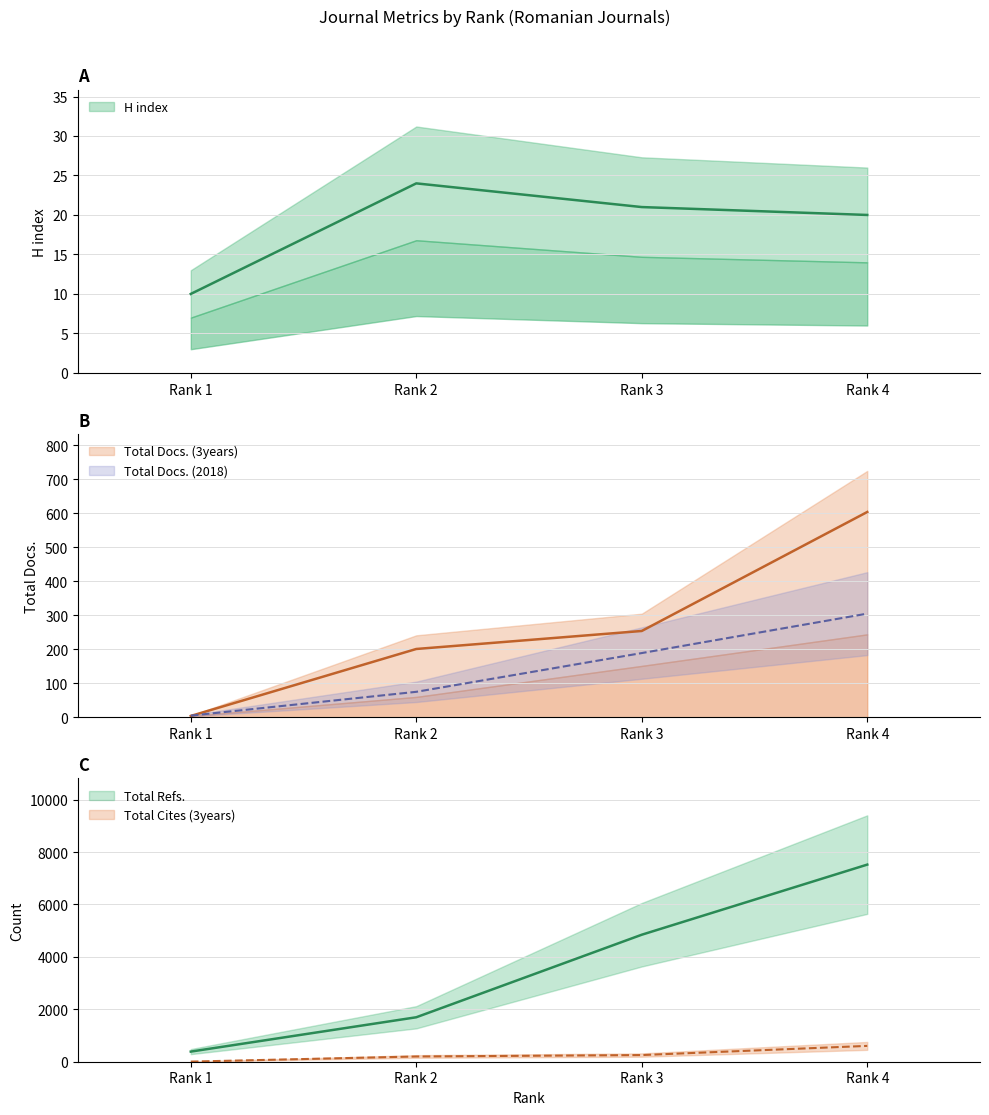

Reading right to left, extract all data points from this chart.

H index: 20	21	24	10
Total Docs. (2018): 305	189	75	5
Total Docs. (3years): 604	254	201	4
Total Refs.: 7520	4845	1696	386
Total Cites (3years): 604	254	200	4